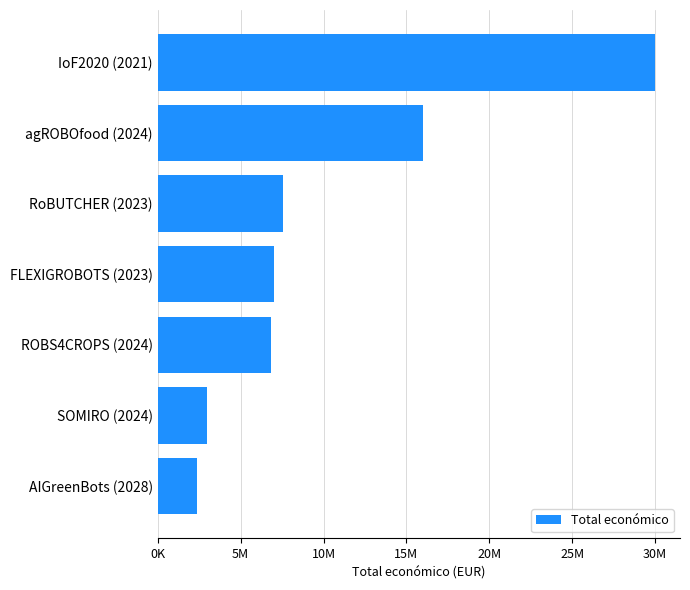

Does the chart contain any negative values?

No